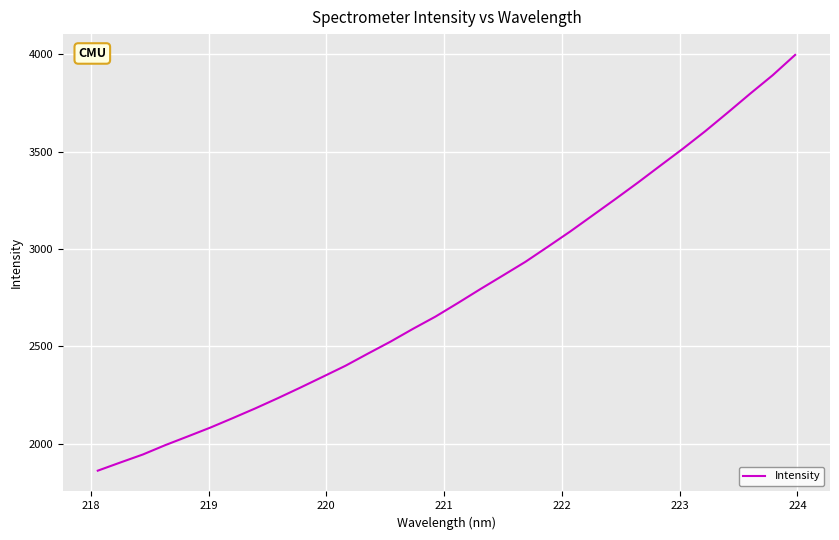

What is the minimum value shown in the chart?

1862.0